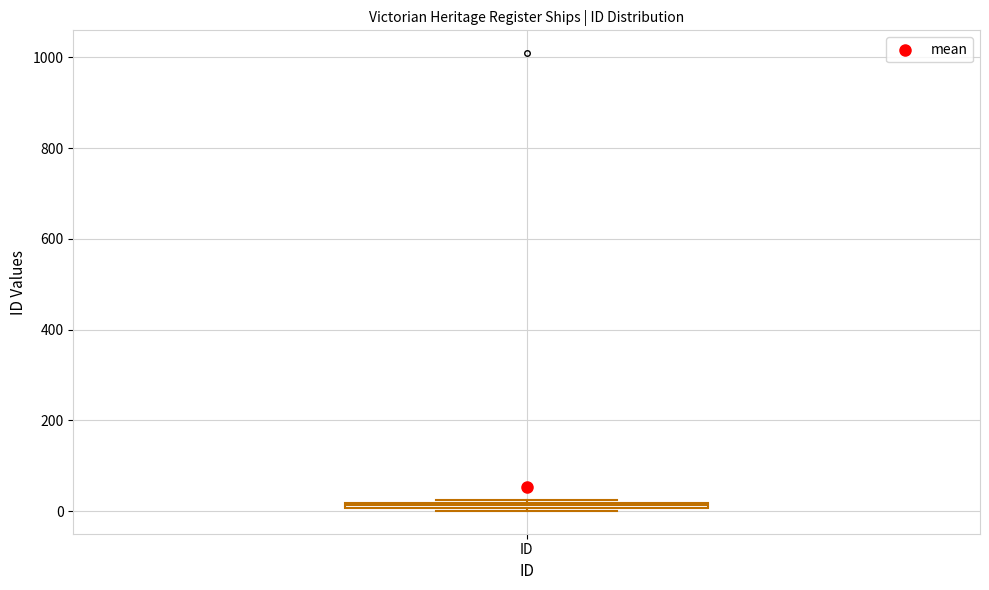

Where is the upper edge of the box for ID on the y-axis? The values are not printed on the chart, so give them approximately, as read against the axis.

20